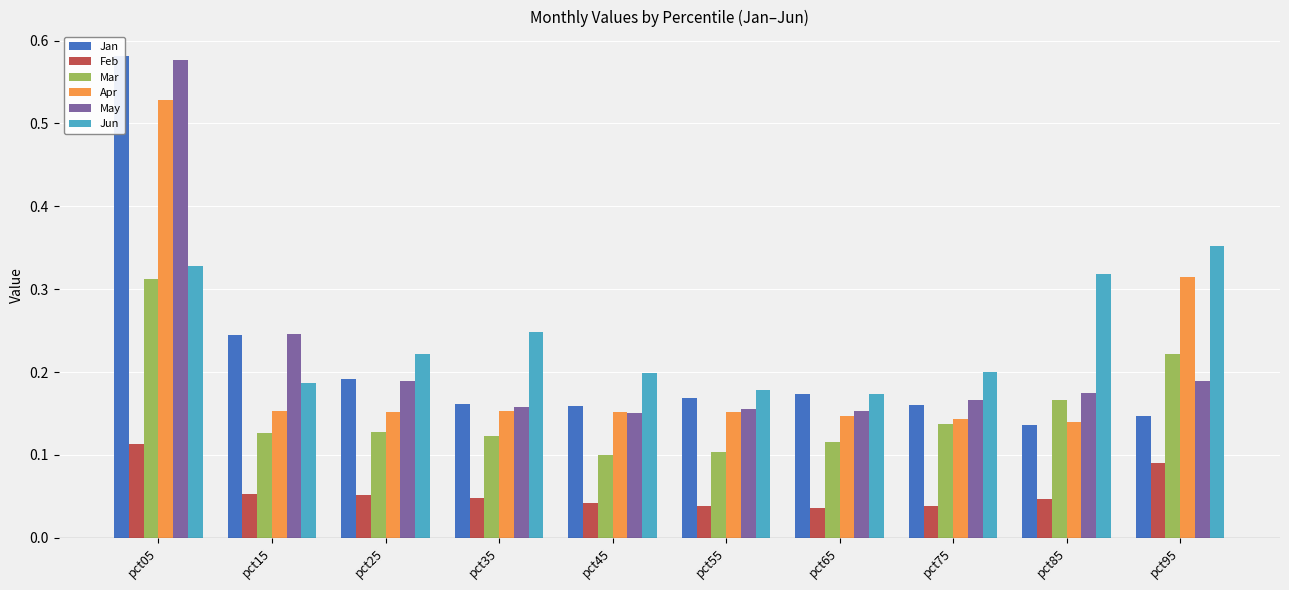

At how many categories does at least one series exceed 0?

10